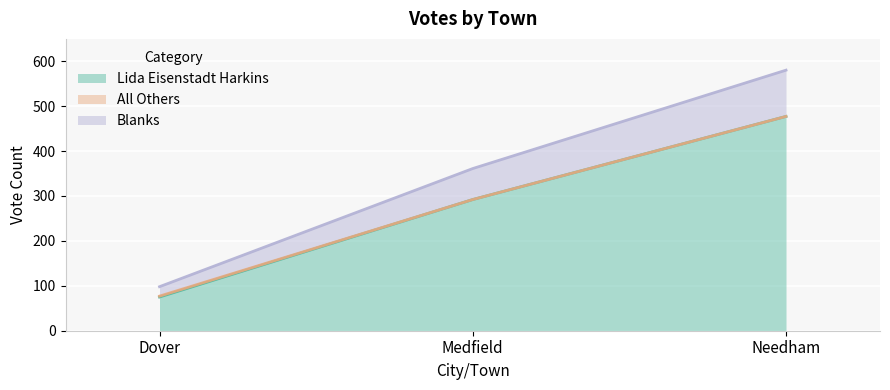

How many lines are shown in the chart?

3